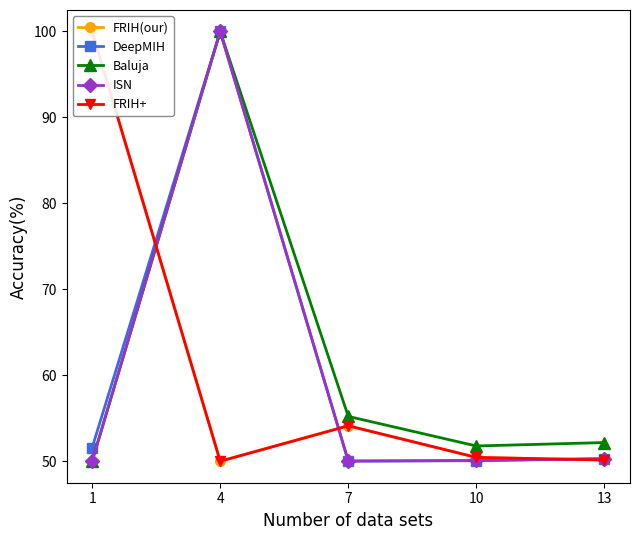

What is the total value across all series at 1?

351.6